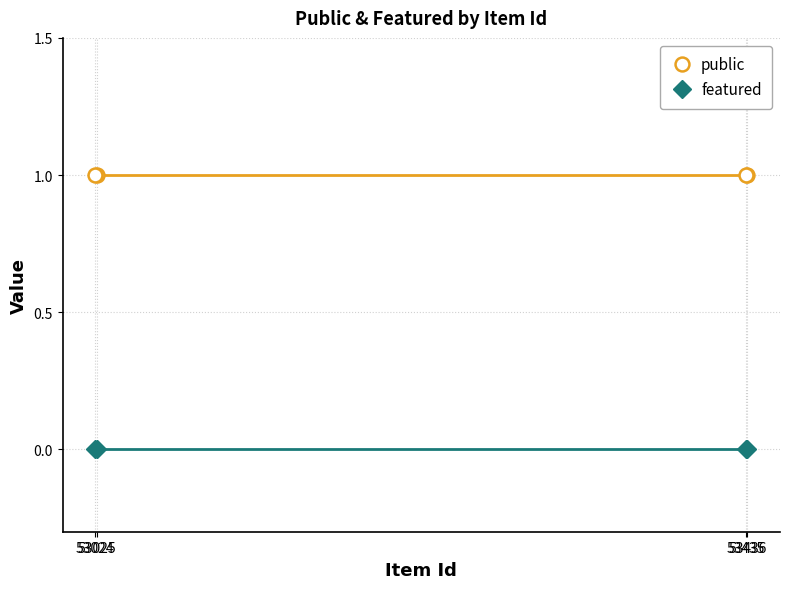

True or false: featured has a value of 0 at 53436.

True